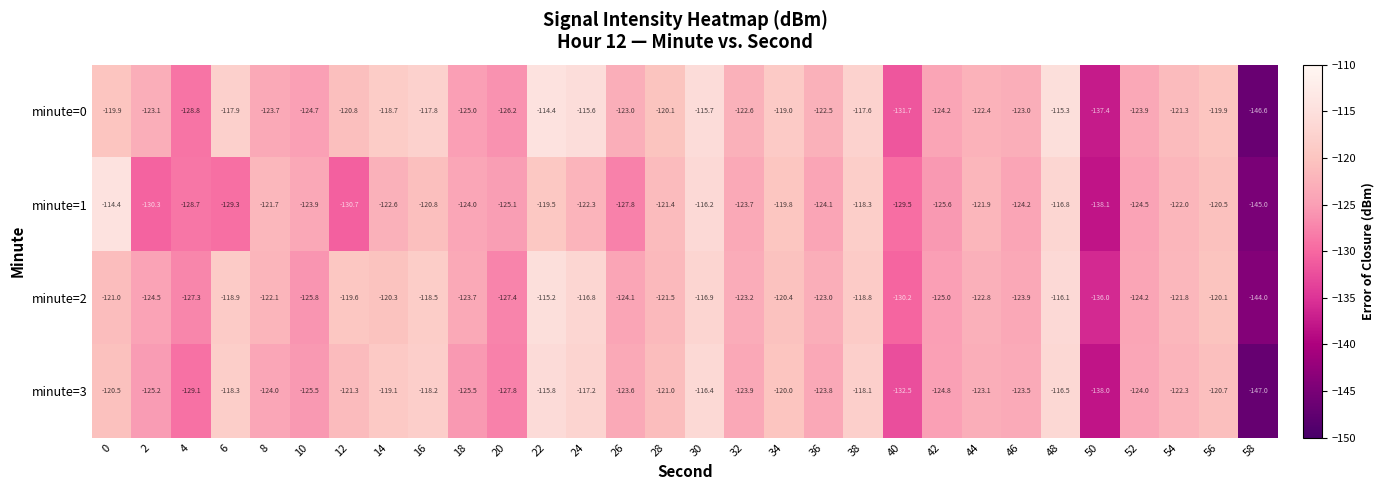

At which category does the chart reach its minimum across all series?

58